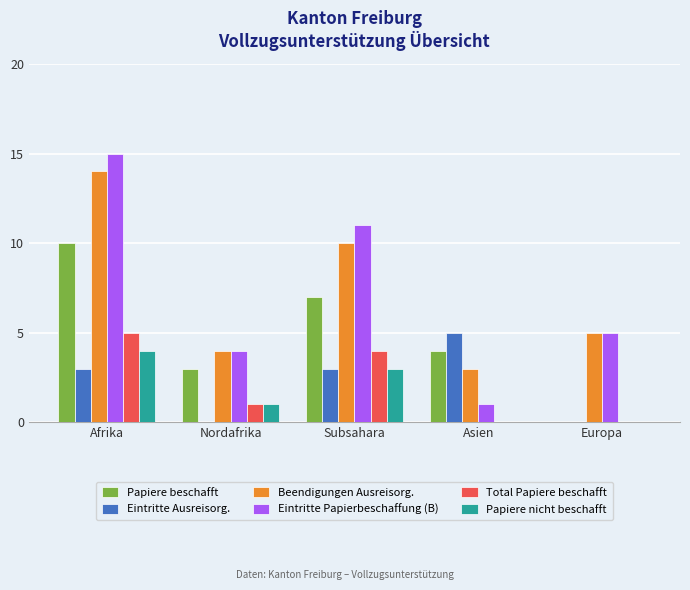

The value of Beendigungen Ausreisorg. at Subsahara is 3. True or false?

False